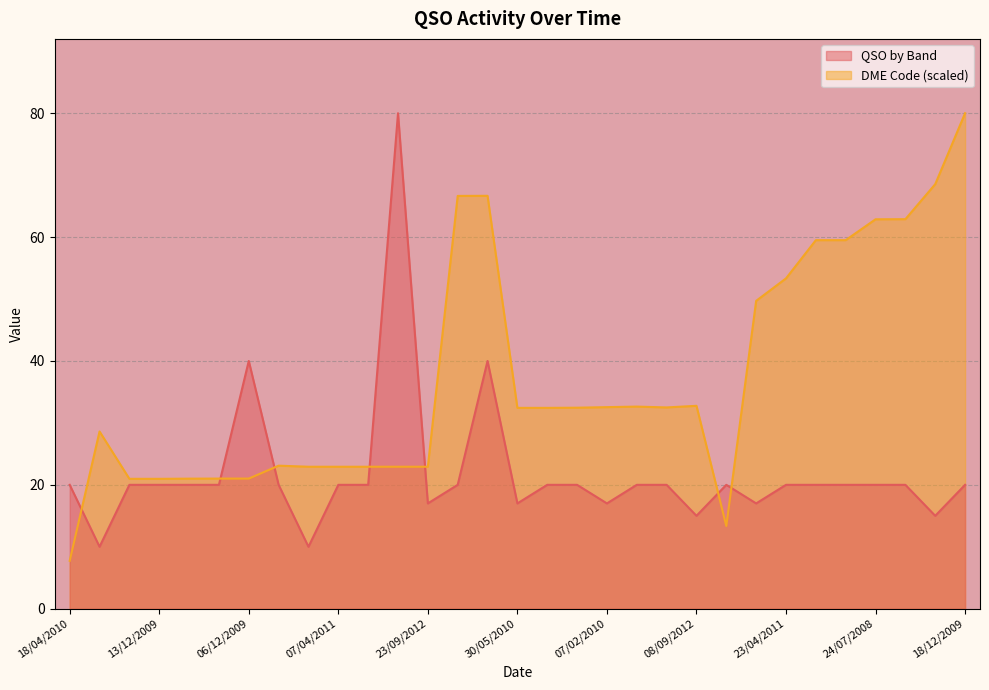

Where does the DME Code series first go above 32?

22/07/2011